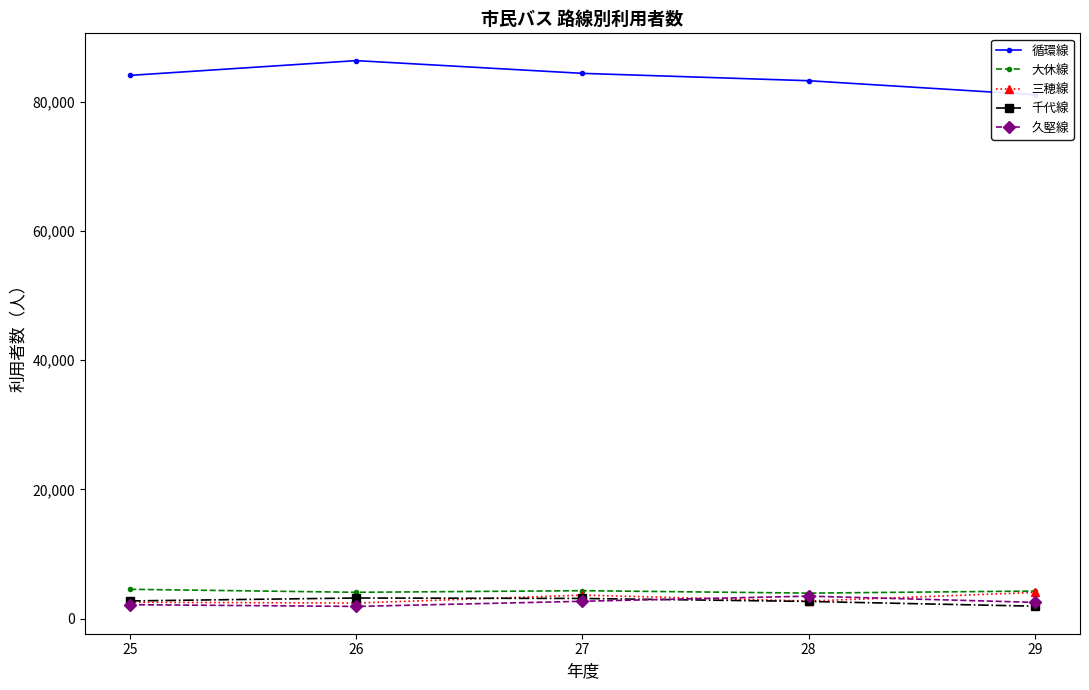

How many data points in 三穂線 are above 2702?

2